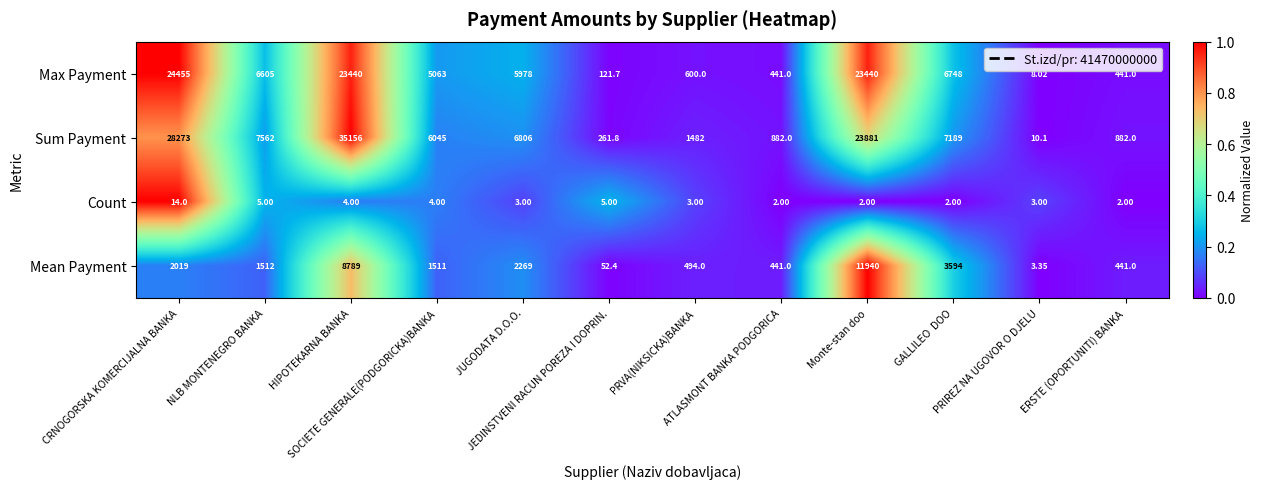

Which series changed the most between CRNOGORSKA KOMERCIJALNA BANKA and PRVA(NIKSICKA)BANKA?

Sum Payment